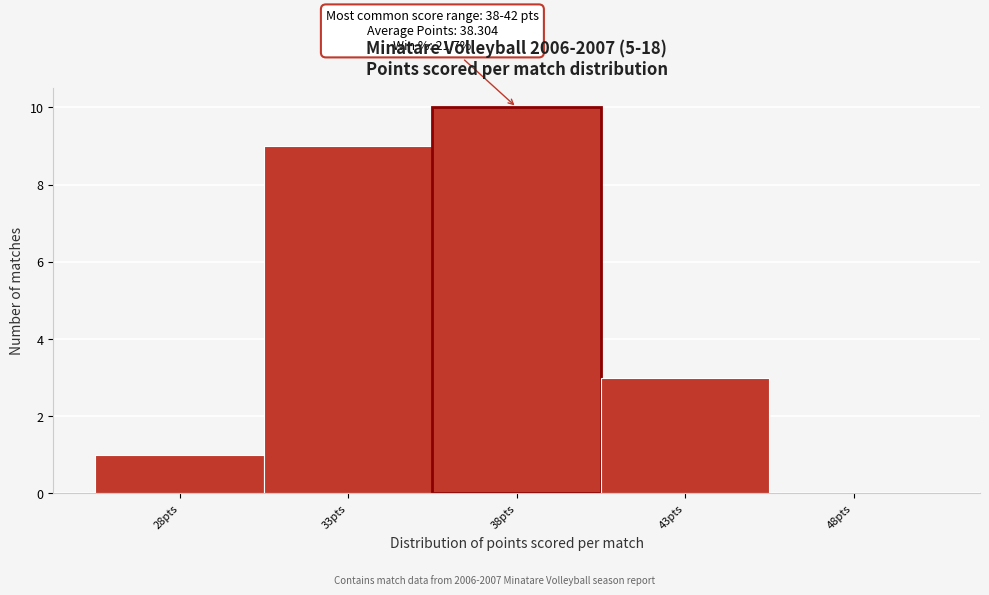

Reading right to left, extract all data points from this chart.

48pts=0	43pts=3	38pts=10	33pts=9	28pts=1